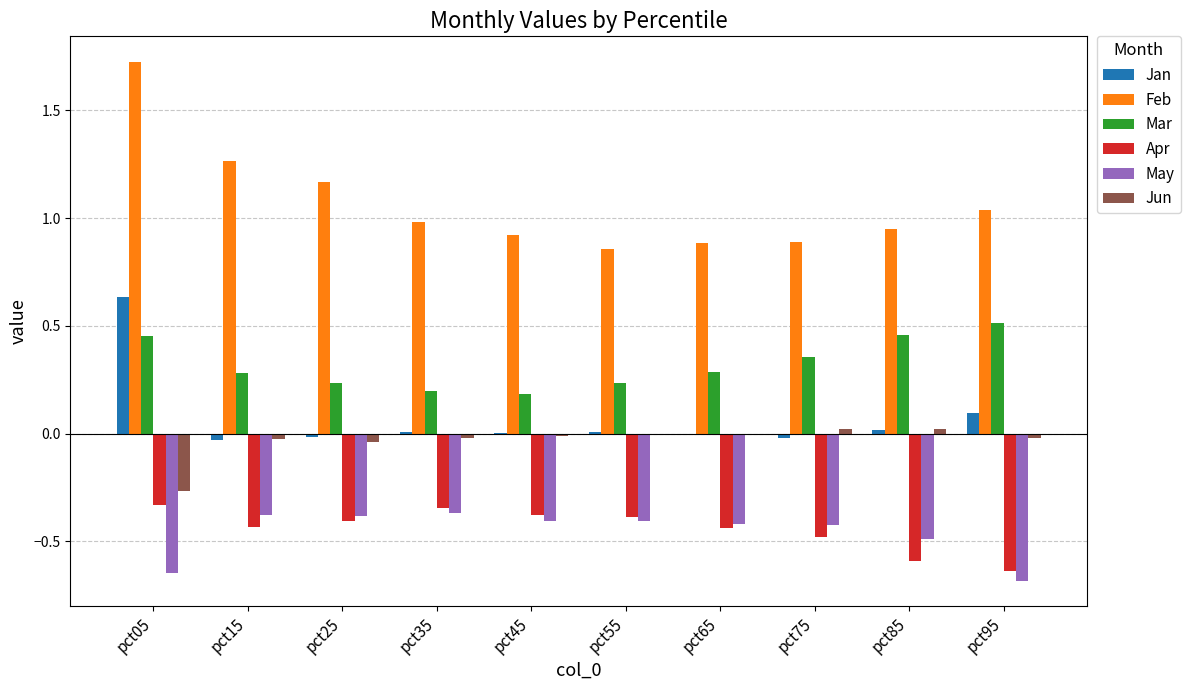

What is the sum of the Apr values at pct55 and pct85?

-1.0